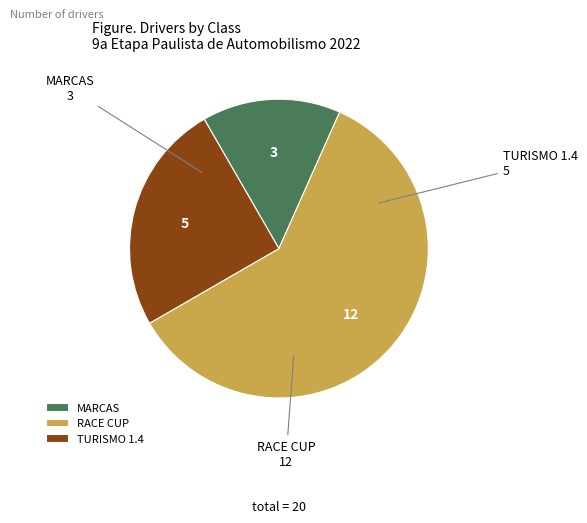

Which category has the biggest portion of the pie?

RACE CUP